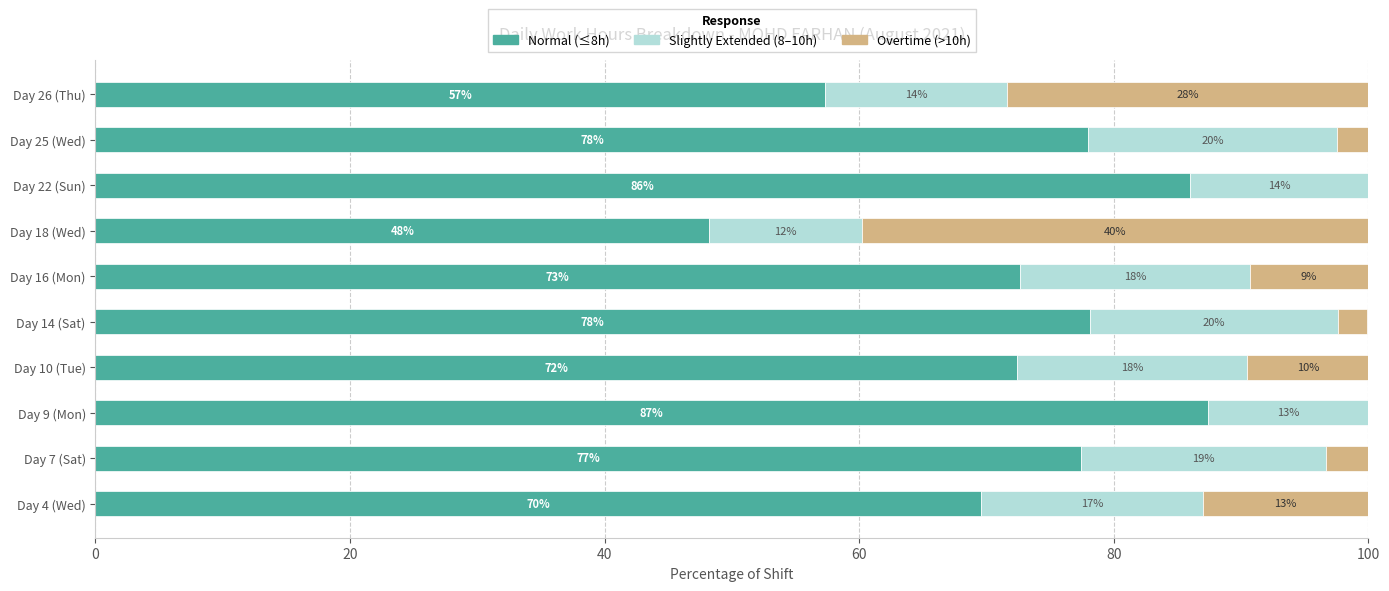

What are all the series names shown in the legend?

Normal (≤8h), Slightly Extended (8–10h), Overtime (>10h)